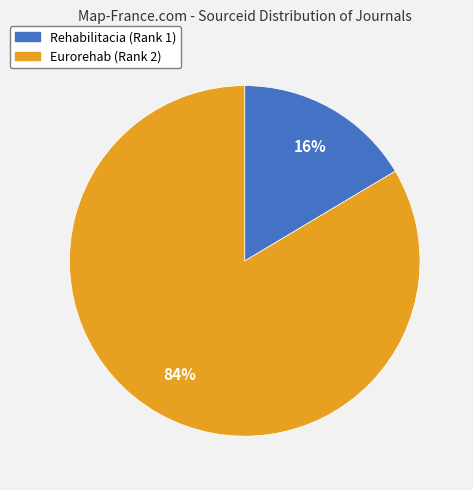

Count the number of slices in the pie.

2